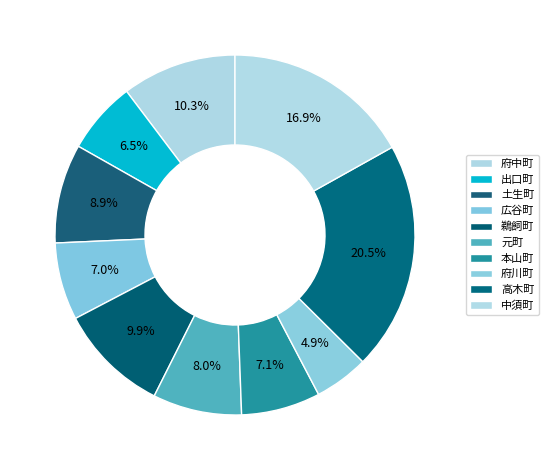

Does 府中町 represent more than half of the total?

No